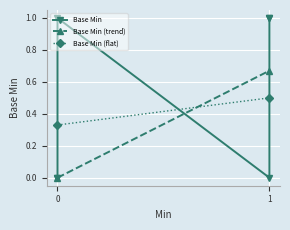

Is it true that the value at 1 is 1?

True